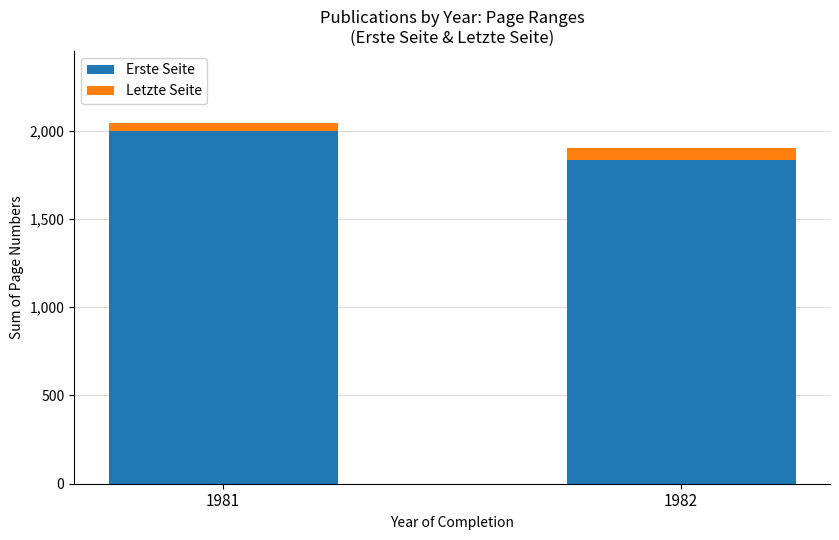

Reading left to right, list the values for the Erste Seite series.

1981=1998	1982=1834